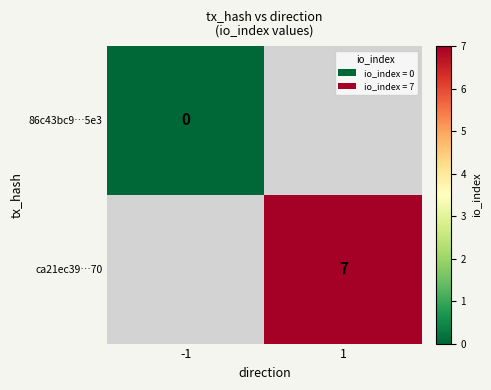

The value of ca21ec39…70 at 1 is 12. True or false?

False